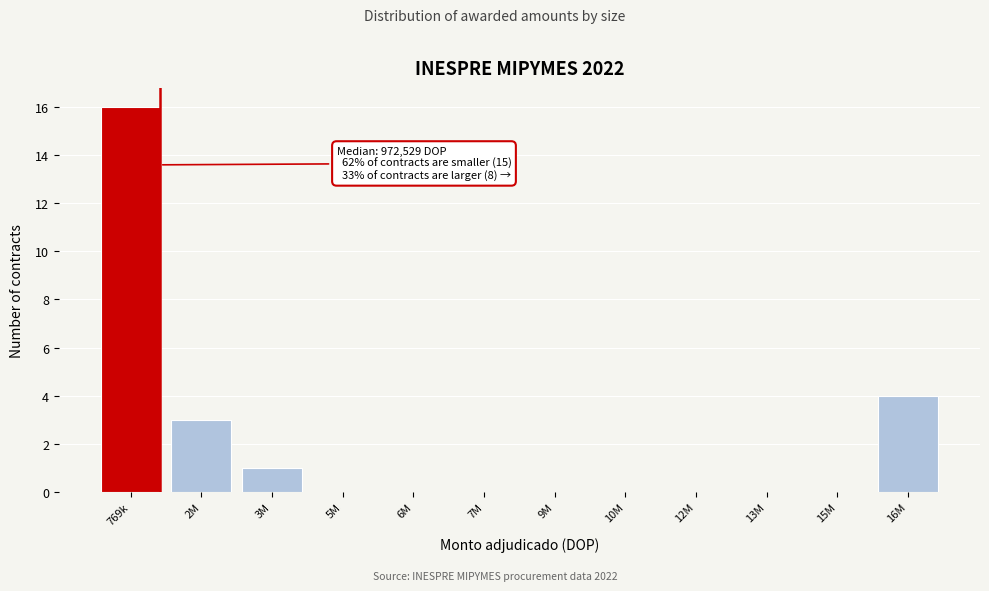

Reading right to left, extract all data points from this chart.

16M=4	15M=0	13M=0	12M=0	10M=0	9M=0	7M=0	6M=0	5M=0	3M=1	2M=3	769k=16